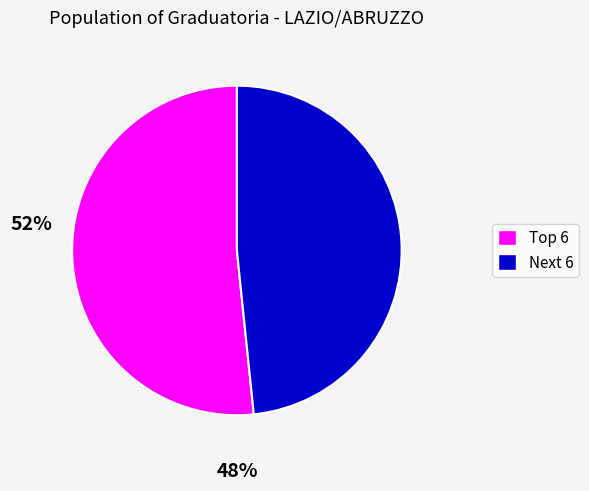

Is there a majority slice in this chart?

Yes